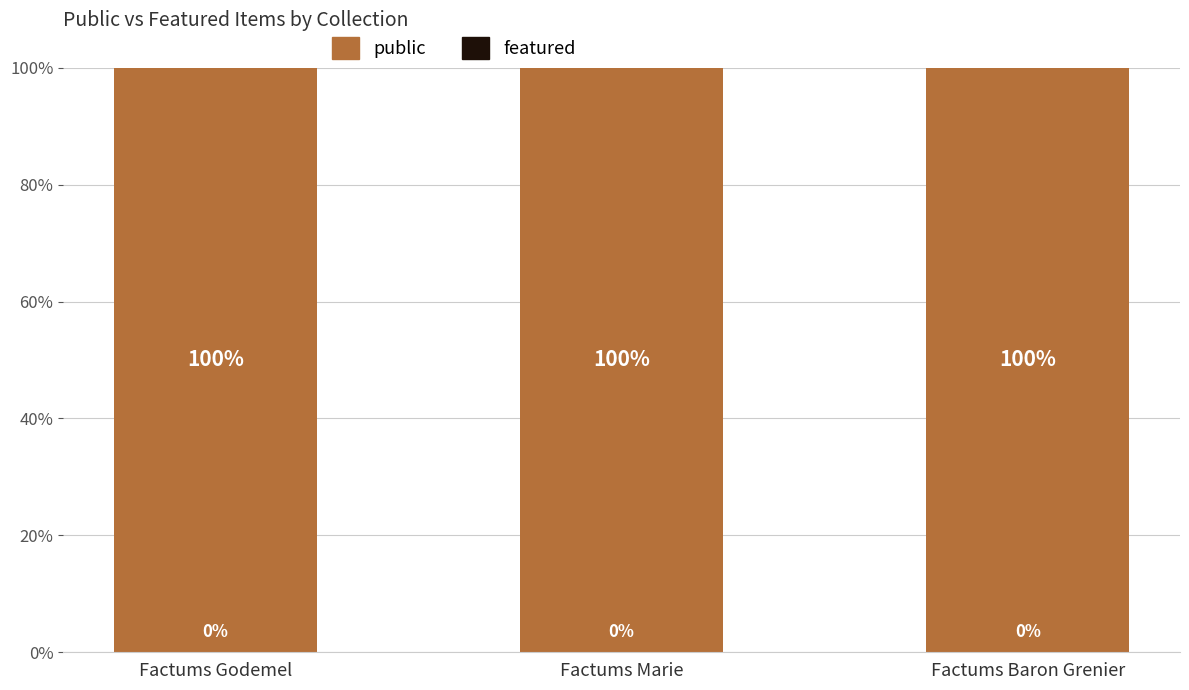

Which series has the widest spread of values?

featured